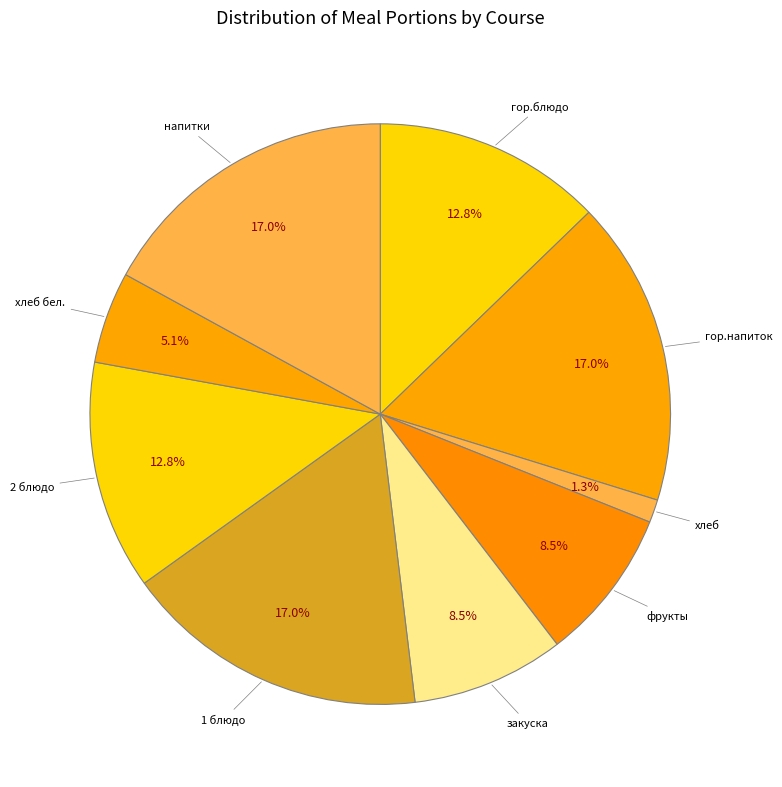

To the nearest percent, what is the average slice percentage?

11%